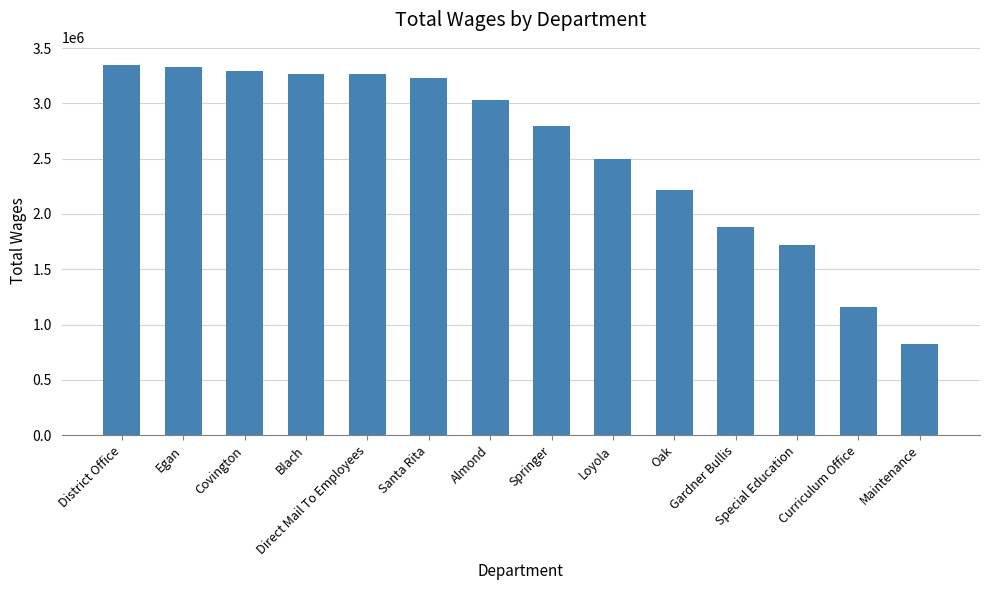

What is the label of the 8th bar from the left?

Springer